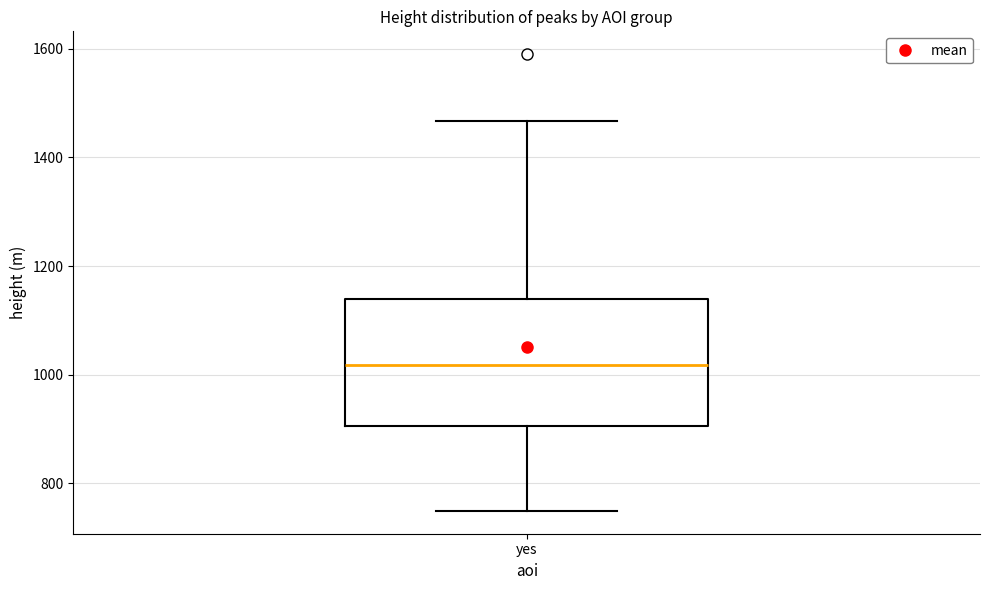

Where does the lower whisker of the box for yes end on the y-axis? The values are not printed on the chart, so give them approximately, as read against the axis.

740